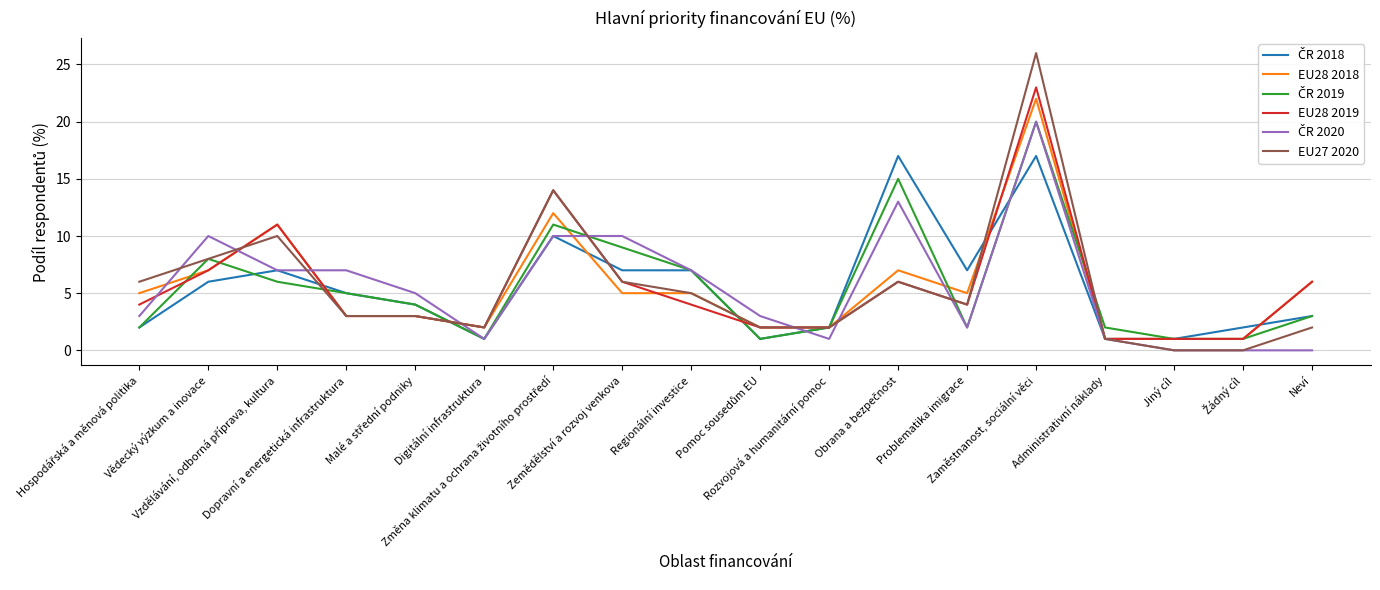

Which series has the largest range (max minus min)?

EU27 2020